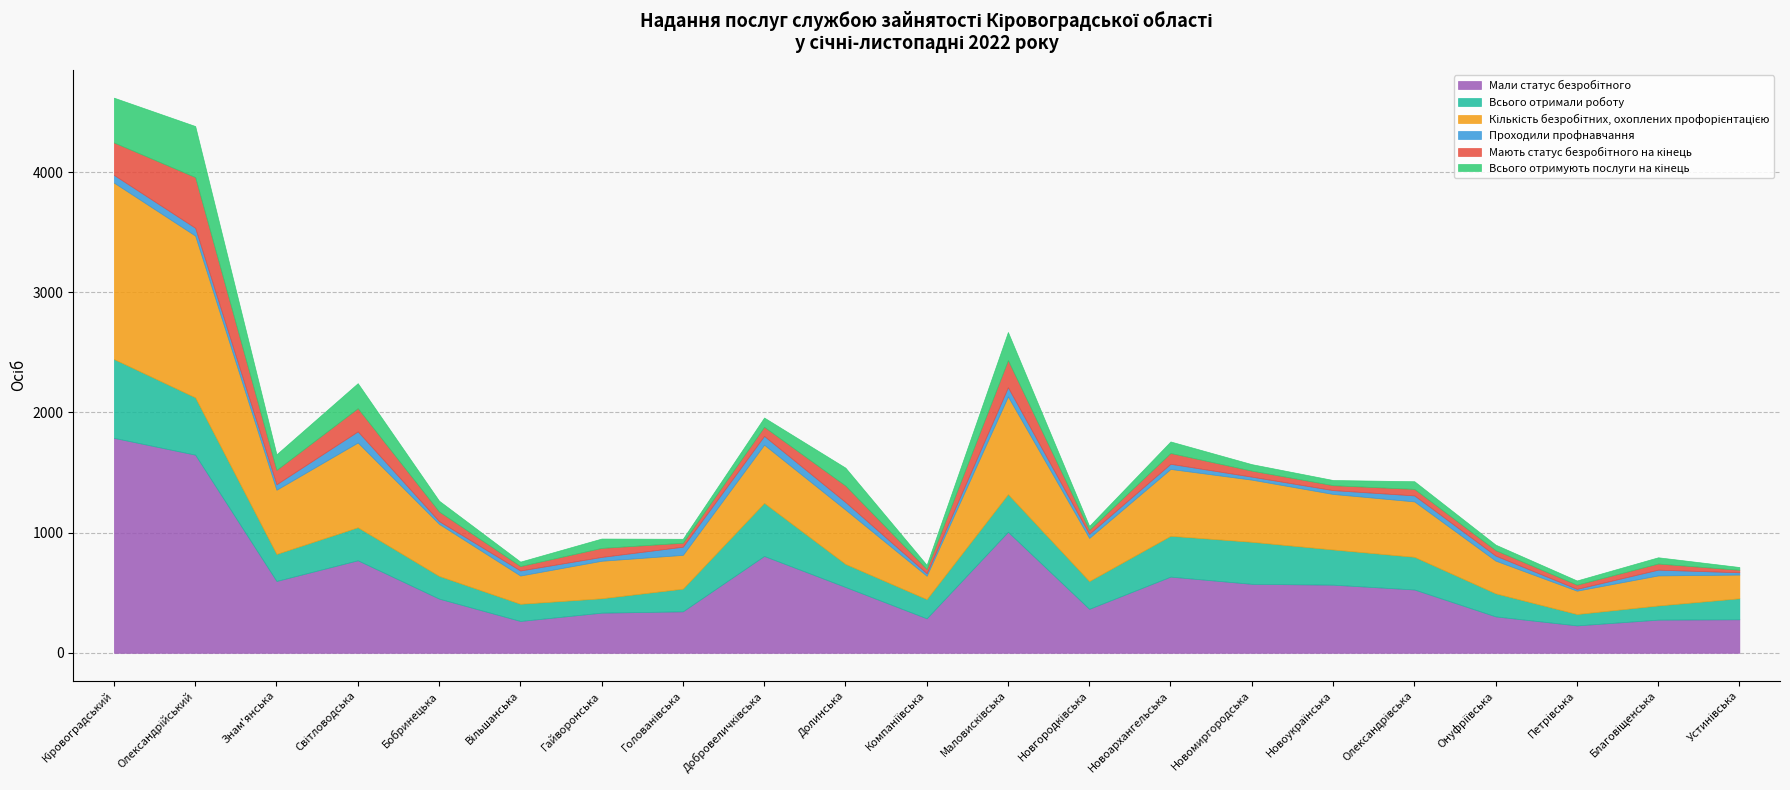

True or false: Мали статус безробітного has a value of 157 at Онуфріївська.

False